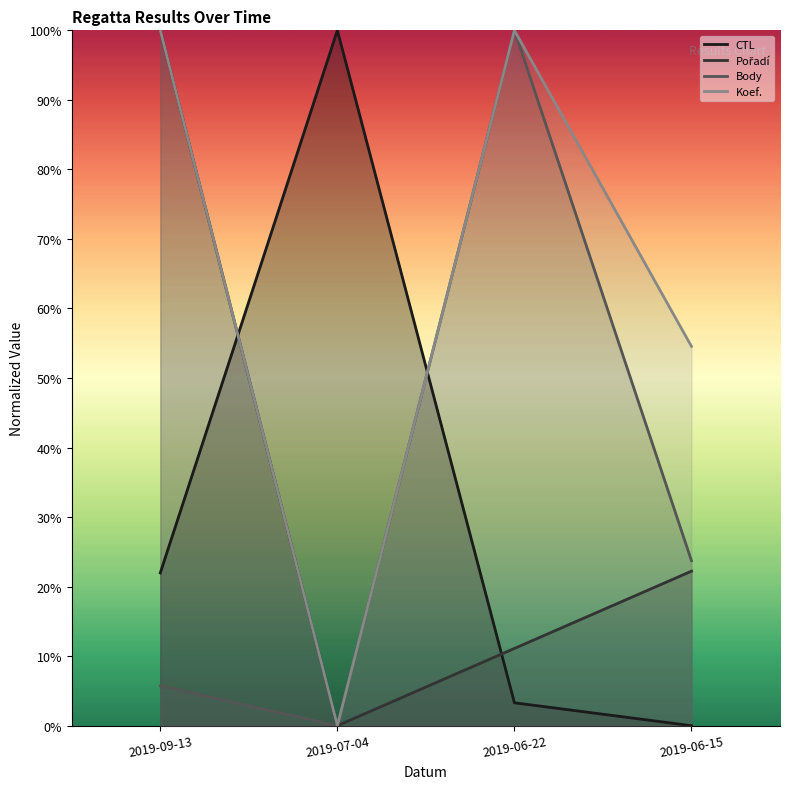

Reading left to right, list all the values displayed in this chart.

CTL: 0.2	1.0	0.0	0.0
Pořadí: 1.0	0.0	0.1	0.2
Body: 0.1	0.0	1.0	0.2
Koef.: 1.0	0.0	1.0	0.5